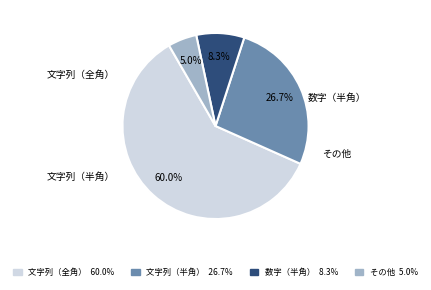

Which category has the smallest portion of the pie?

その他